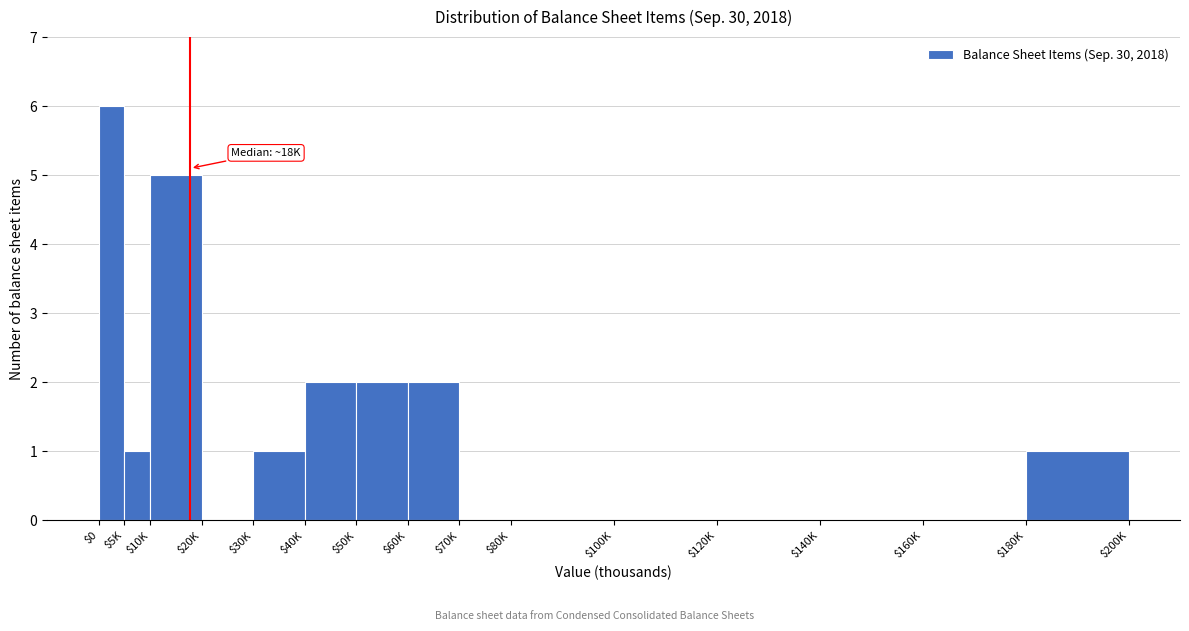

The chart shows a value of 0 at $100K. True or false?

True